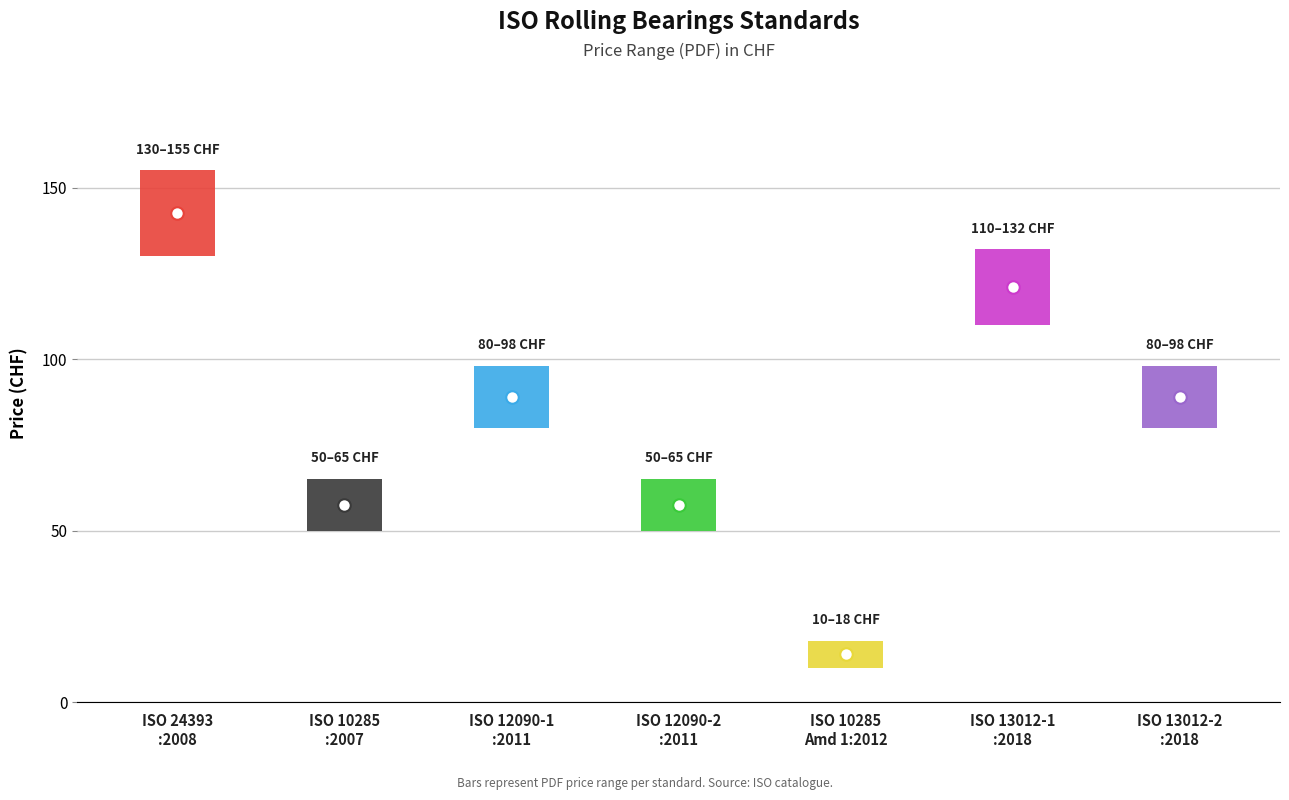

At how many categories does at least one series exceed 40?

6